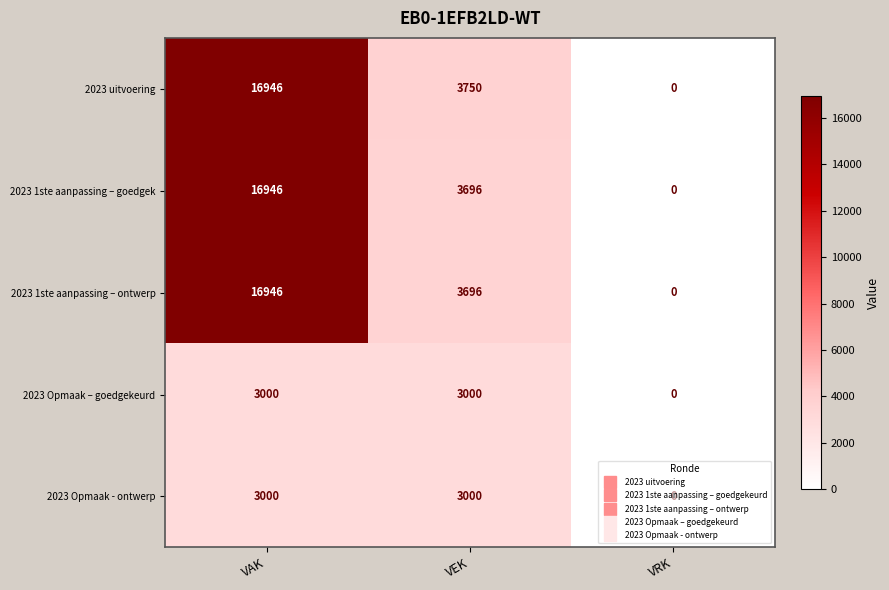

Which category has the lowest value in the 2023 Opmaak – goedgekeurd series?

VRK